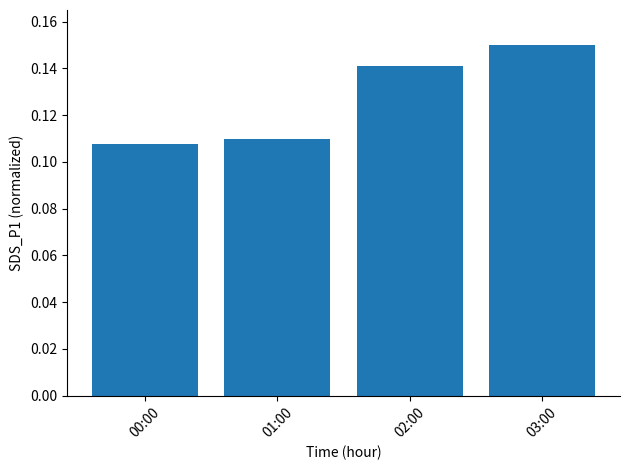

The chart shows a value of 0.2 at 02:00. True or false?

False